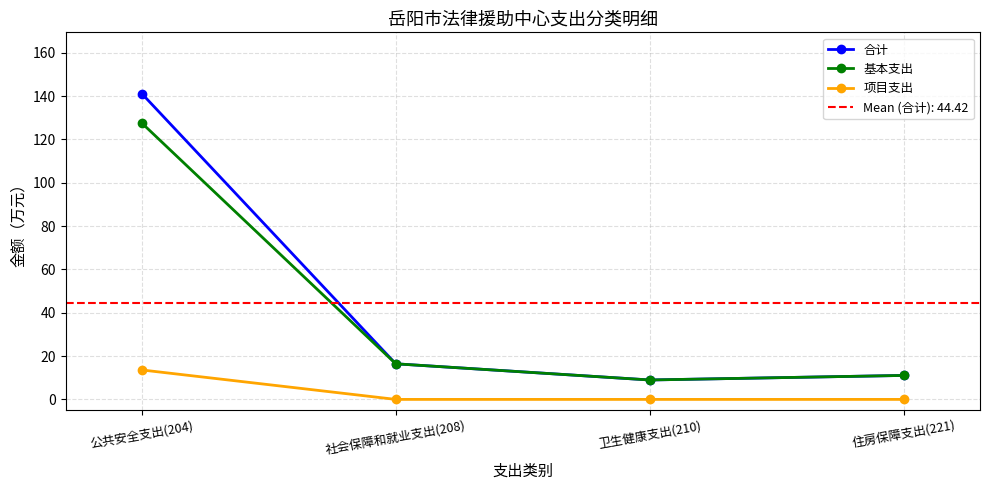

What are all the series names shown in the legend?

合计, 基本支出, 项目支出